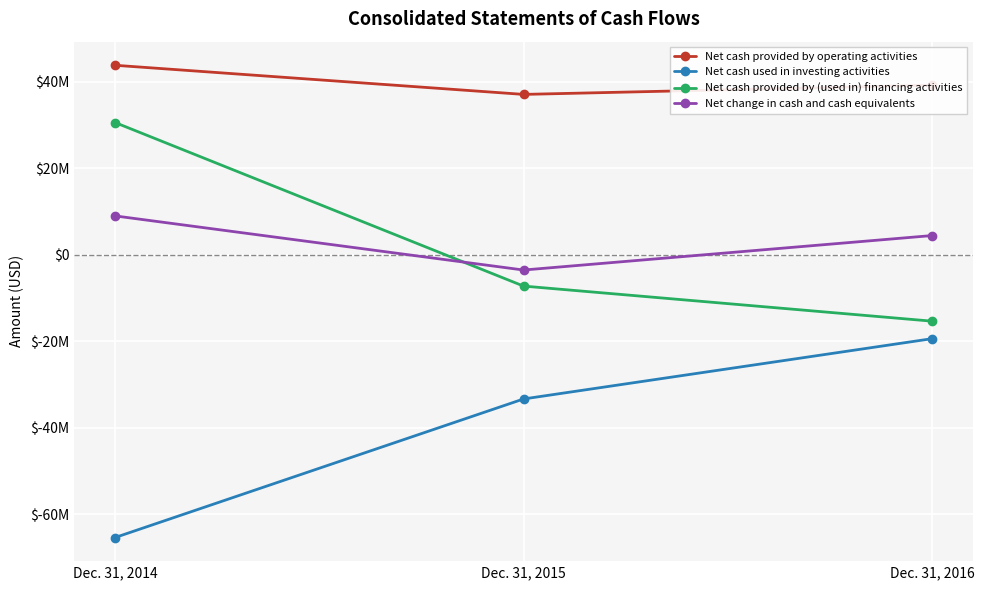

Which series has the largest total across all categories?

Net cash provided by operating activities